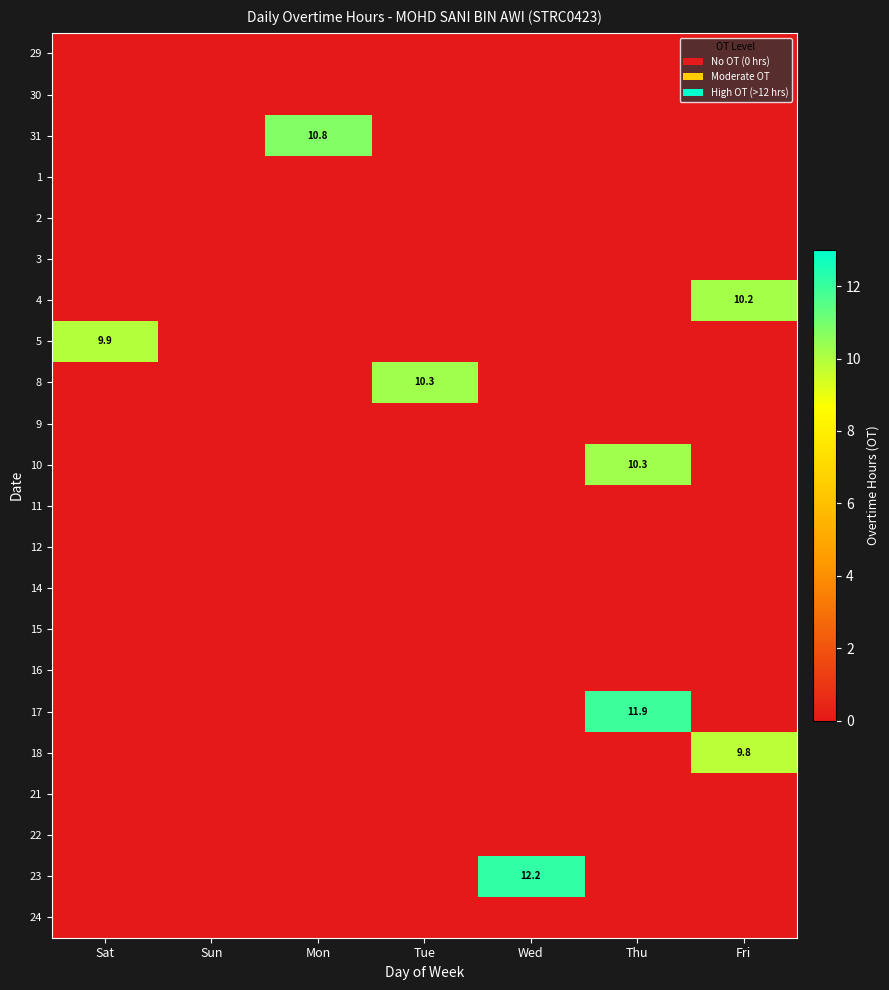

The value of 23 at Wed is 7.8. True or false?

False